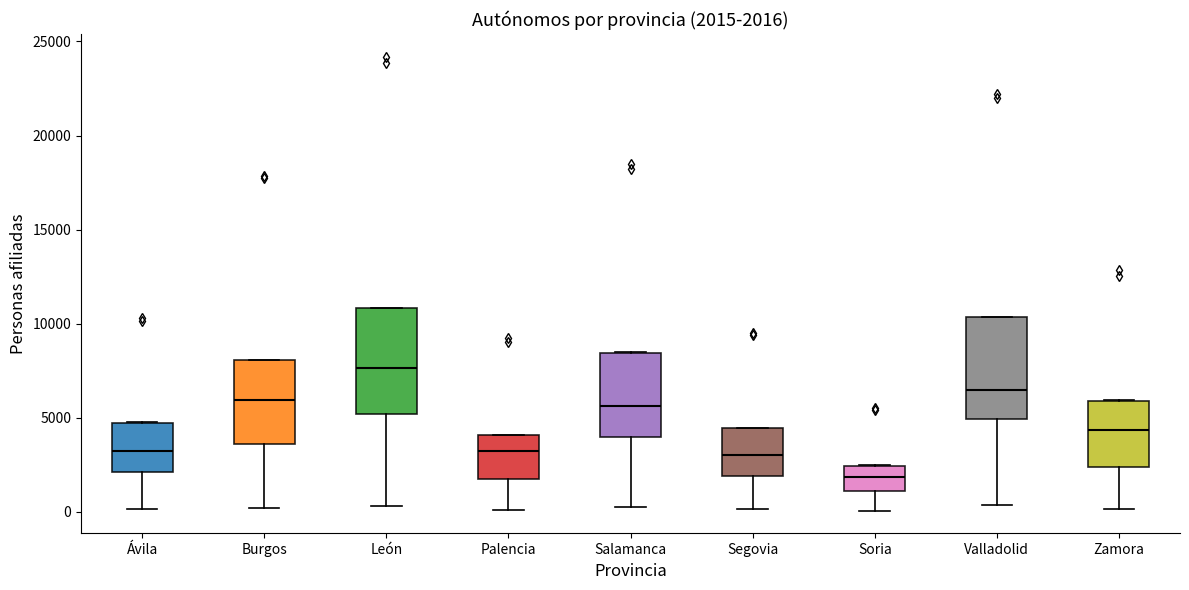

Which box has the highest median line?

León